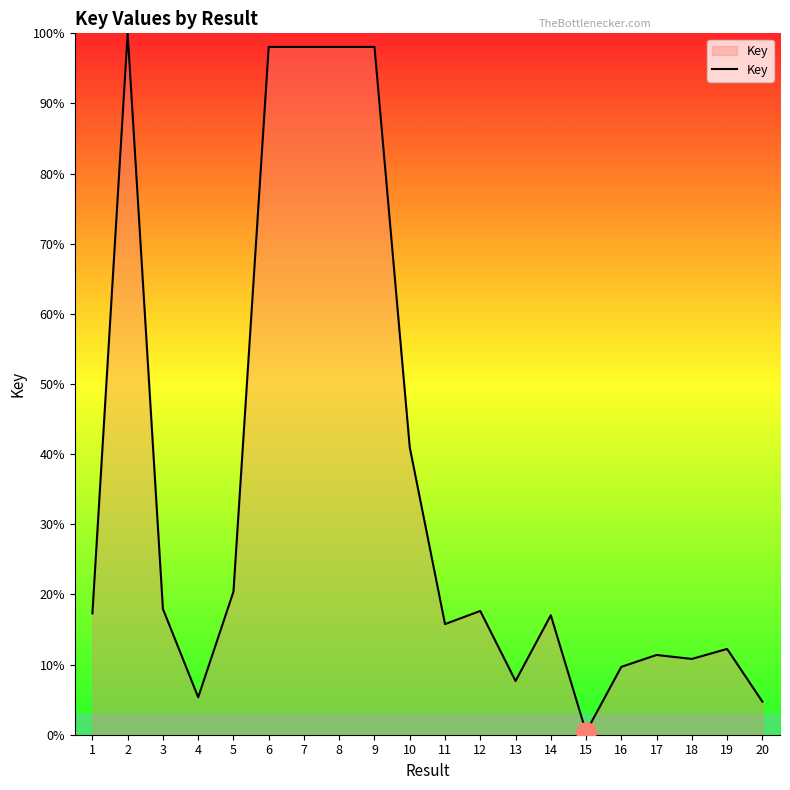

What is the sum of all values?

701.5